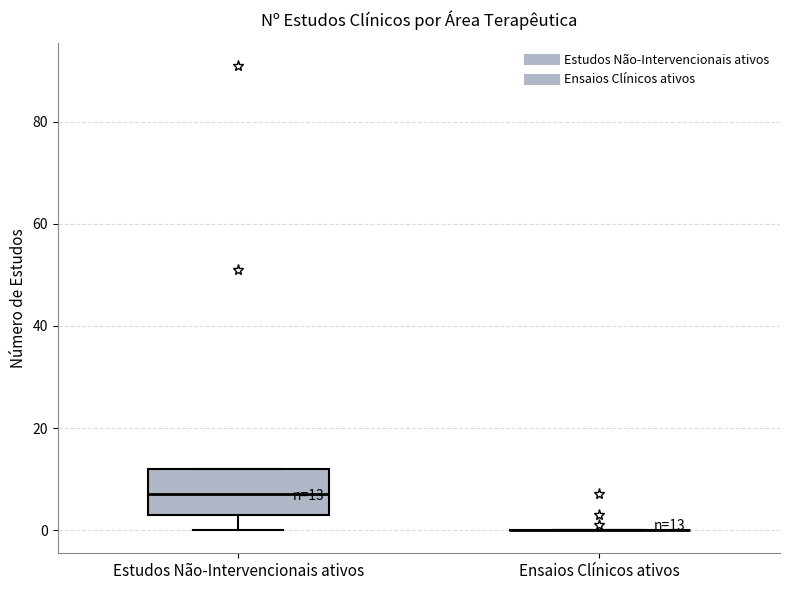

Which box is the tallest, from its lower edge to its upper edge?

Estudos Não-Intervencionais ativos